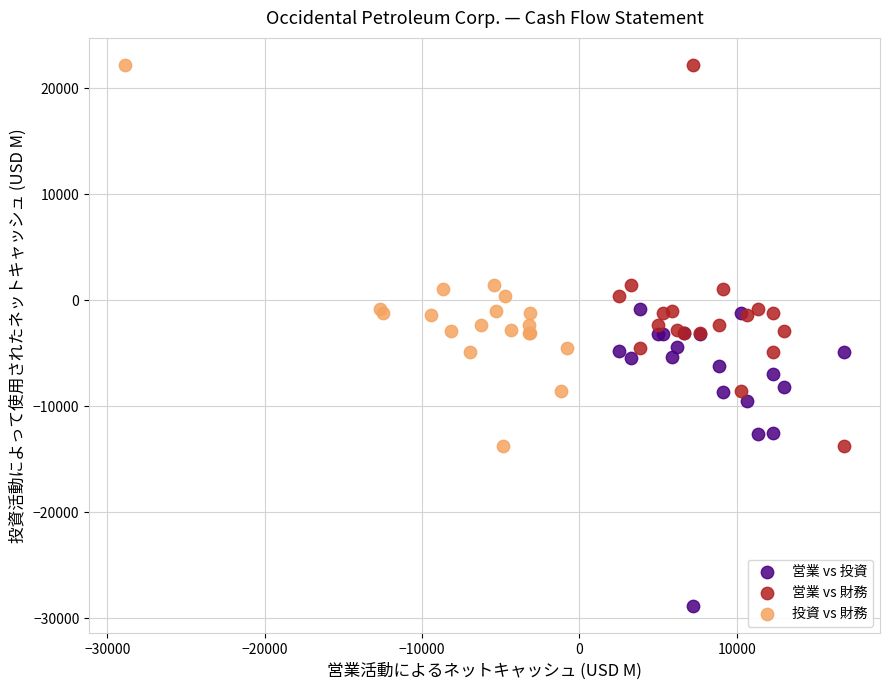

What are all the series names shown in the legend?

営業 vs 投資, 営業 vs 財務, 投資 vs 財務